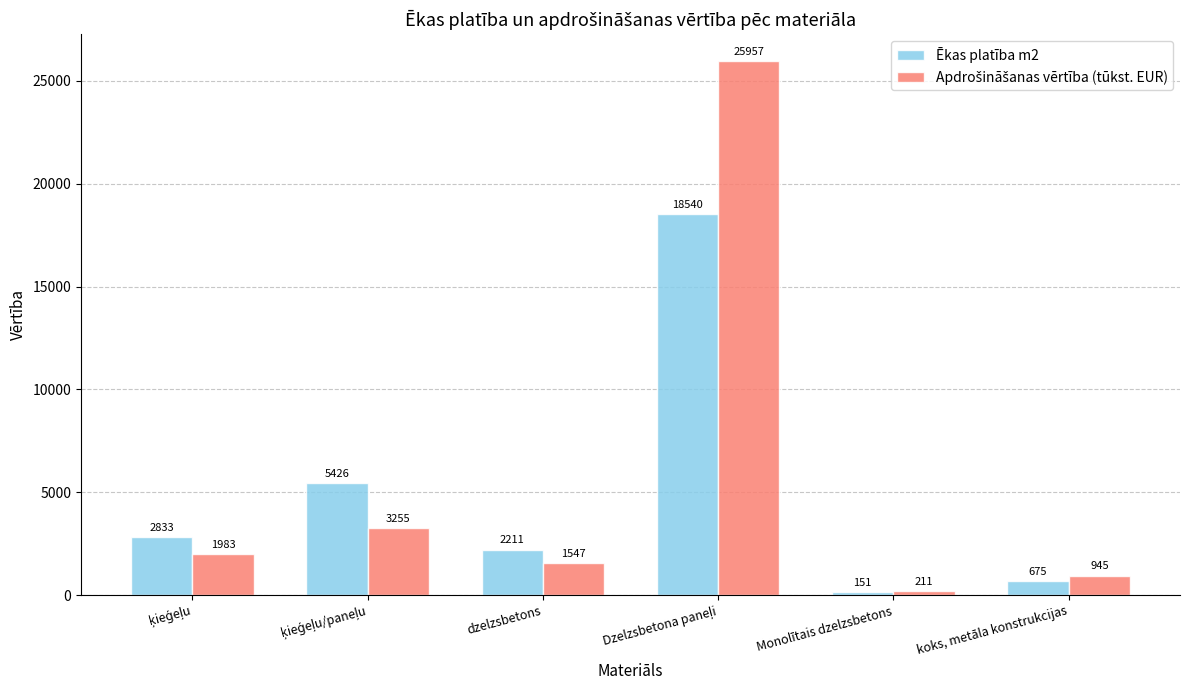

Which category has the lowest value in the Ēkas platība m2 series?

Monolītais dzelzsbetons